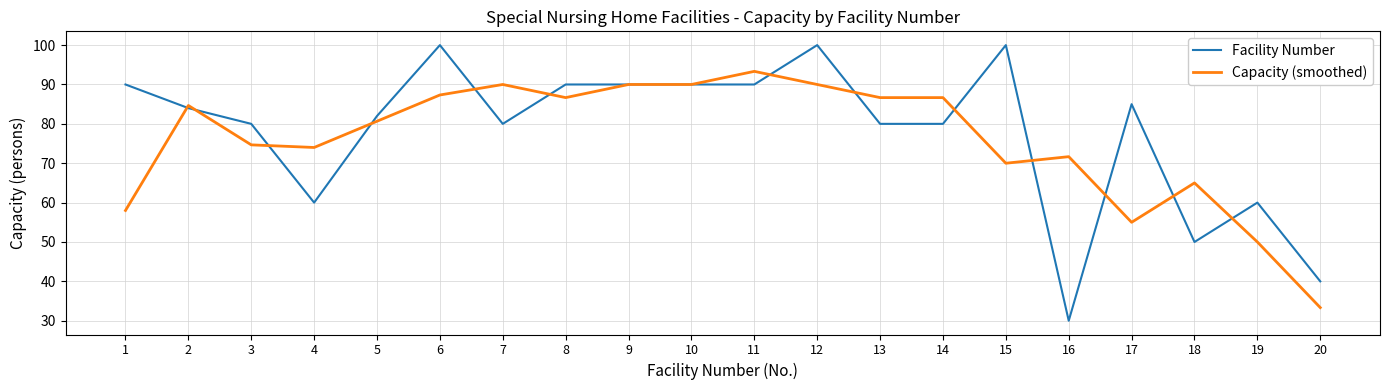

At which category does Capacity (smoothed) reach its first local peak?

2